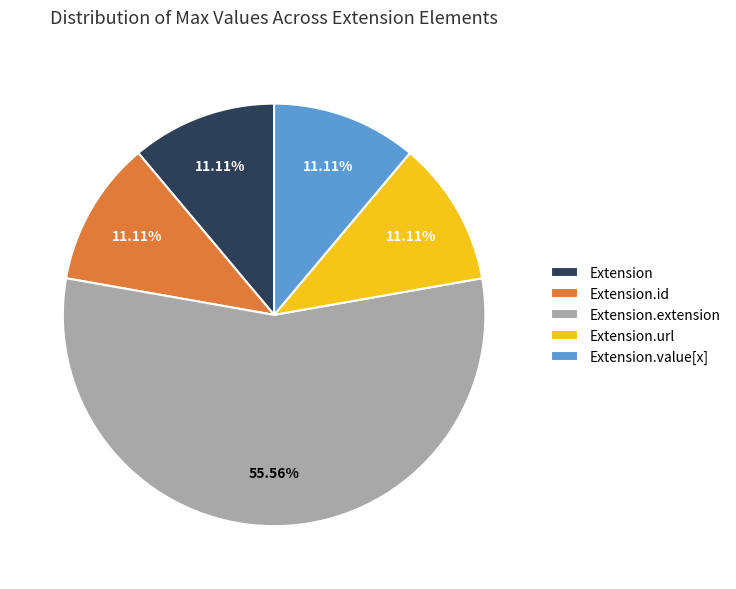

Does any single category account for the majority?

Yes